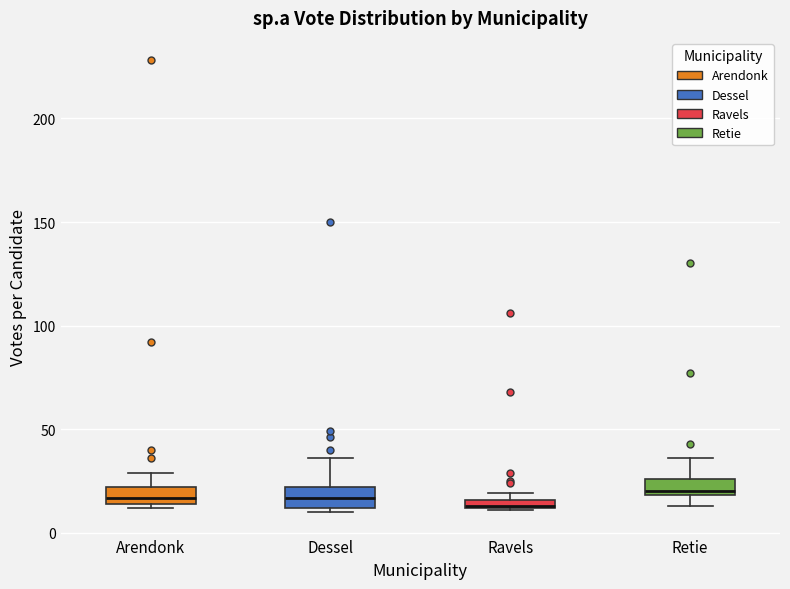

Where does the upper whisker of the box for Dessel end on the y-axis? The values are not printed on the chart, so give them approximately, as read against the axis.

35